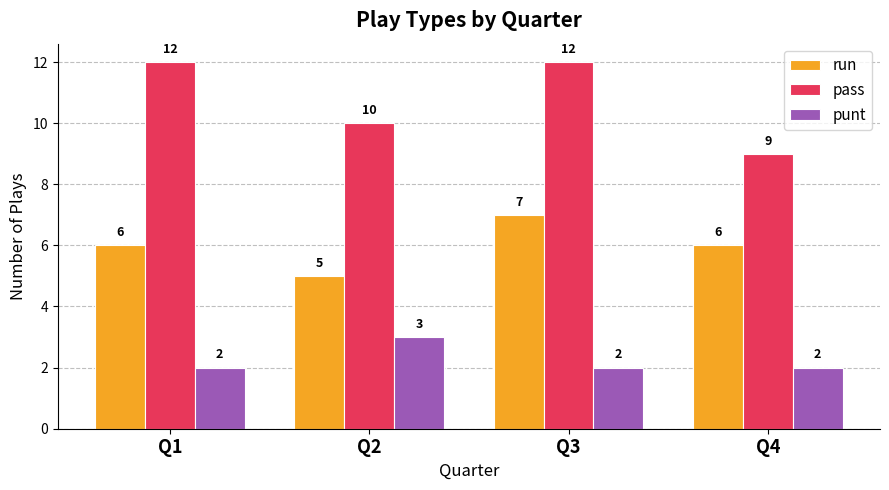

True or false: run has a value of 6 at Q1.

True